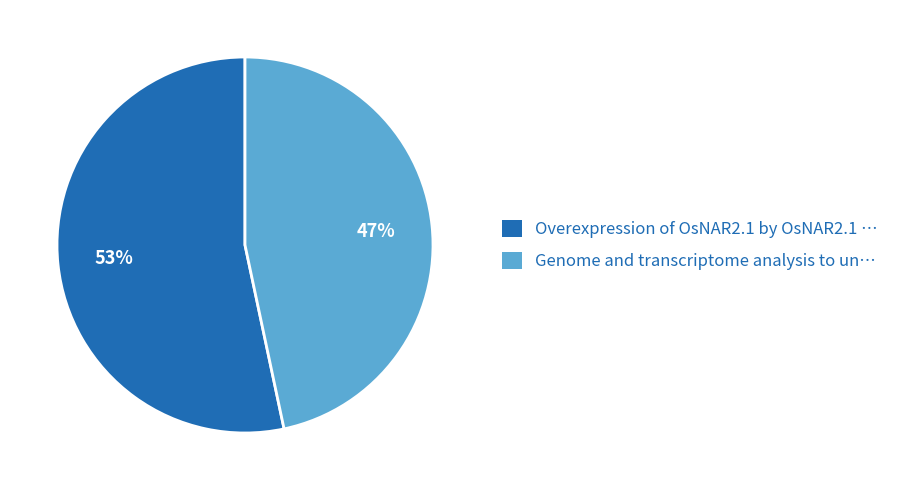

Rank the categories by value from highest to lowest.

Overexpression of OsNAR2.1 by OsNAR2.1, Genome and transcriptome analysis